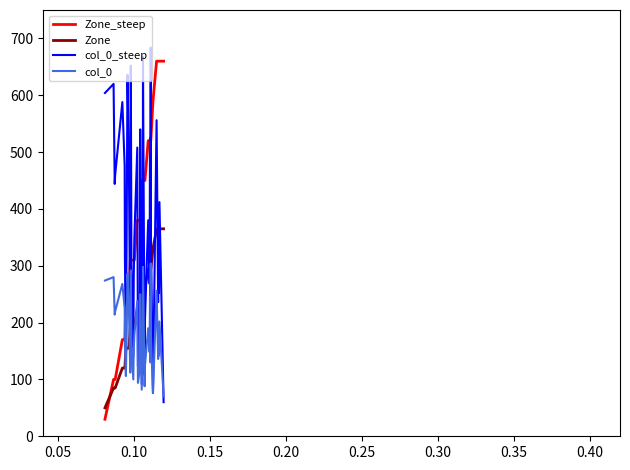

How many distinct data groups are displayed?

4